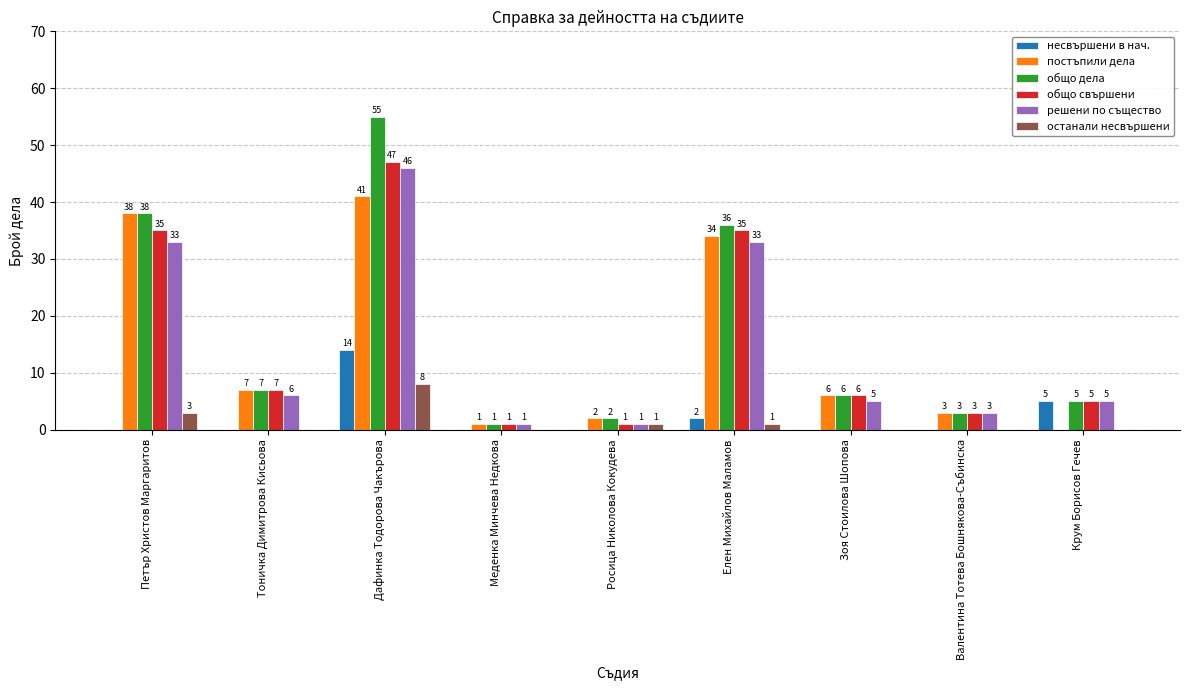

At which label does постъпили дела reach its peak?

Дафинка Тодорова Чакърова